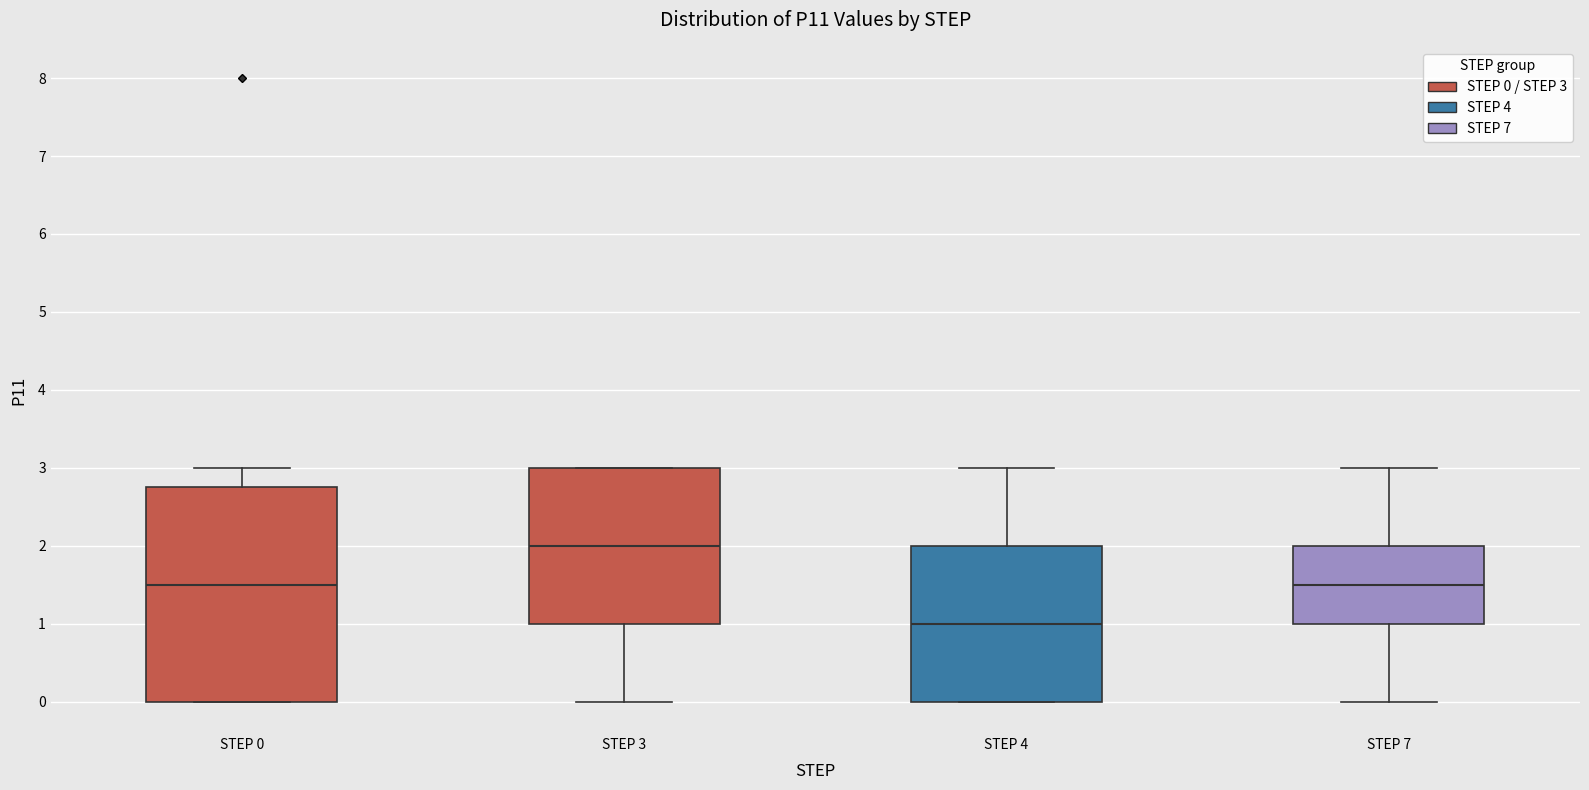

Which box is the tallest, from its lower edge to its upper edge?

STEP 0